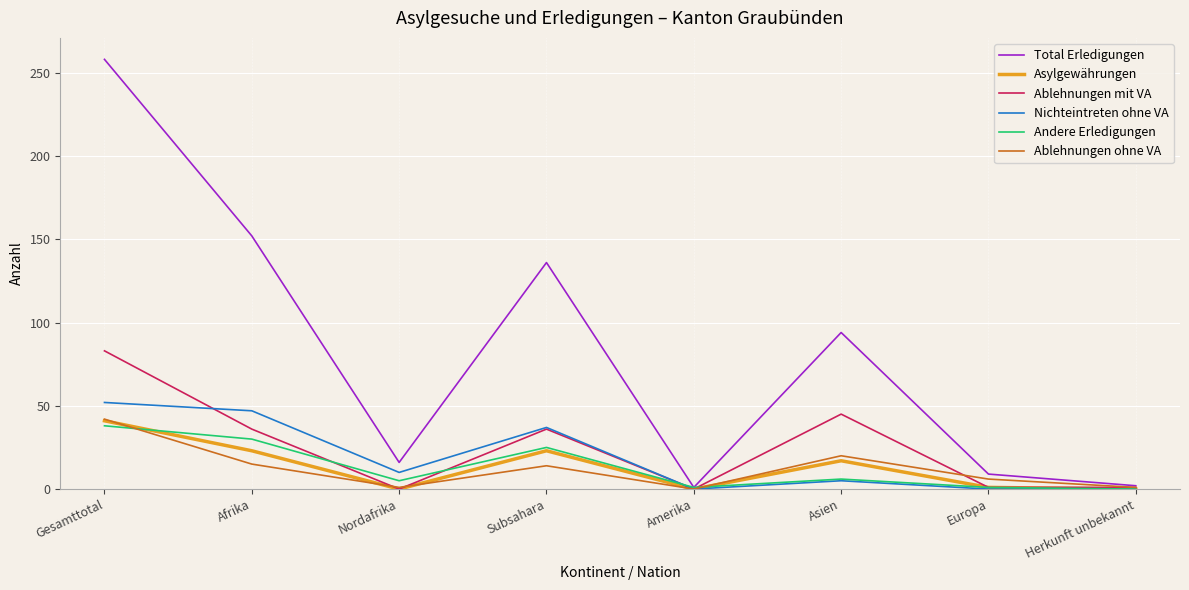

At which category is the sum across all series the highest?

Gesamttotal